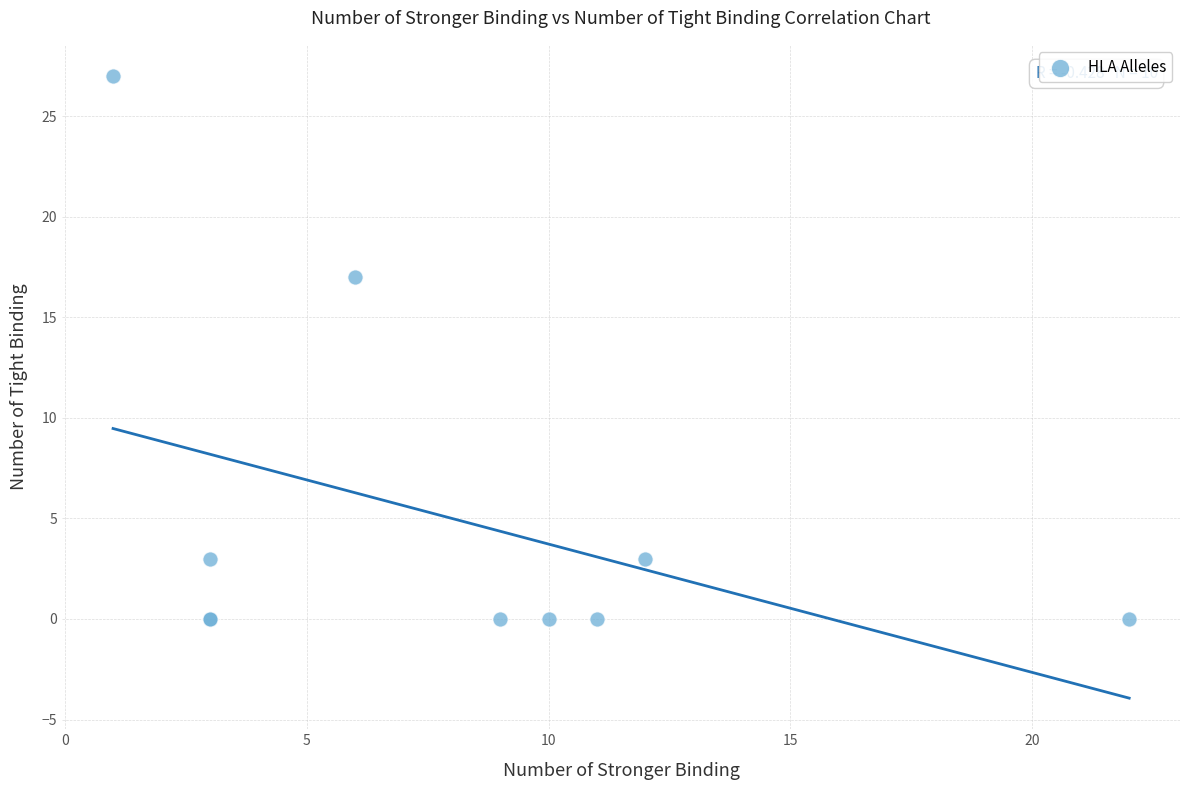

What Y value in the scatter plot is closest to 13?

17